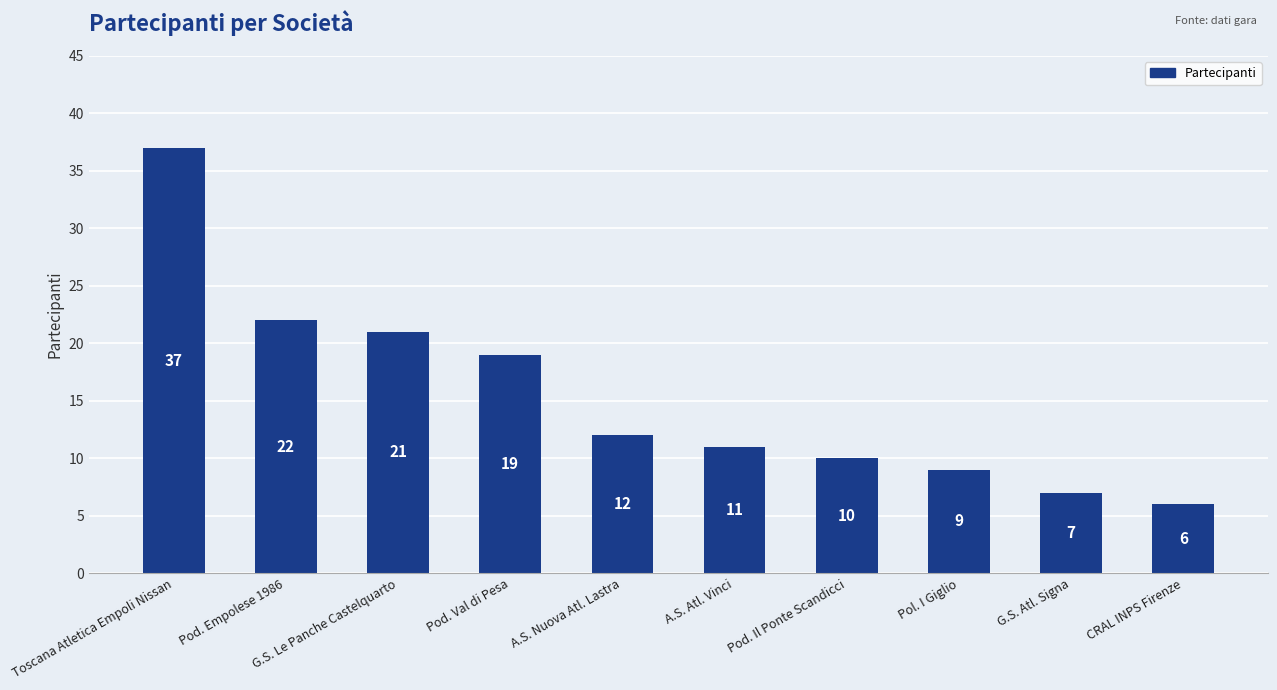

List the labels in order of value, largest first.

Toscana Atletica Empoli Nissan, Pod. Empolese 1986, G.S. Le Panche Castelquarto, Pod. Val di Pesa, A.S. Nuova Atl. Lastra, A.S. Atl. Vinci, Pod. Il Ponte Scandicci, Pol. I Giglio, G.S. Atl. Signa, CRAL INPS Firenze